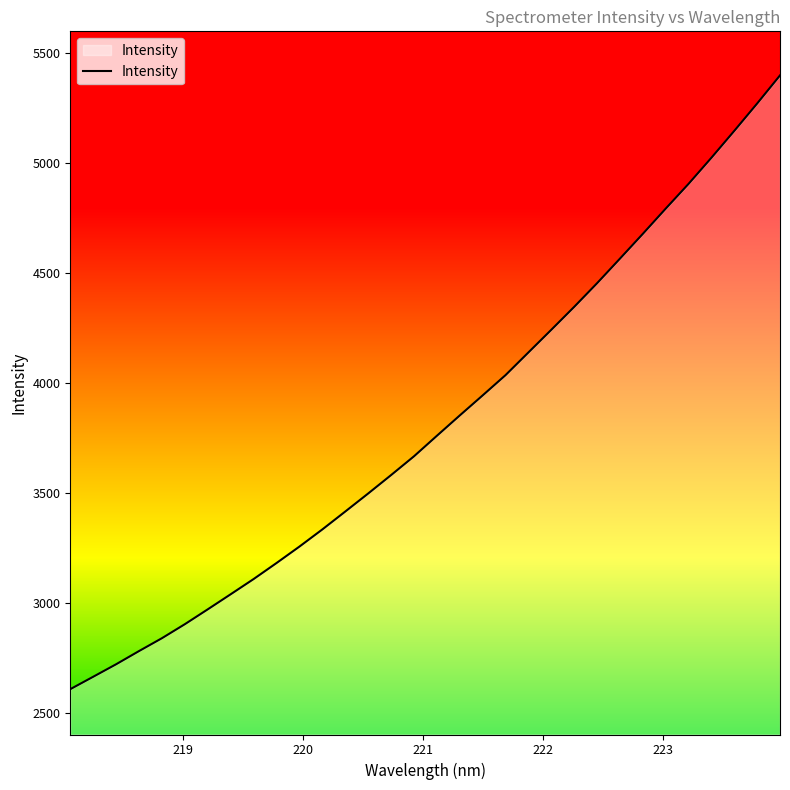

What is the difference between the maximum and minimum values?

2793.1